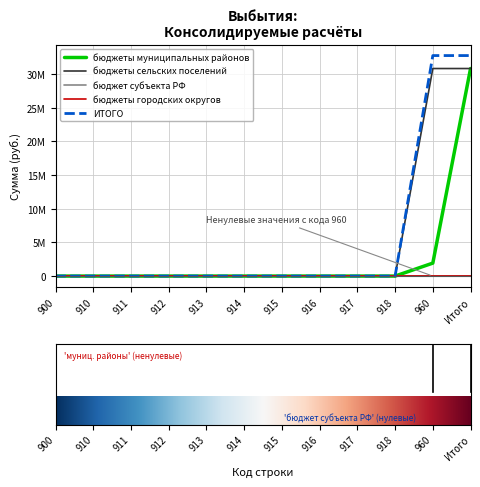

Which series changed the most between 911 and 917?

бюджеты муниципальных районов